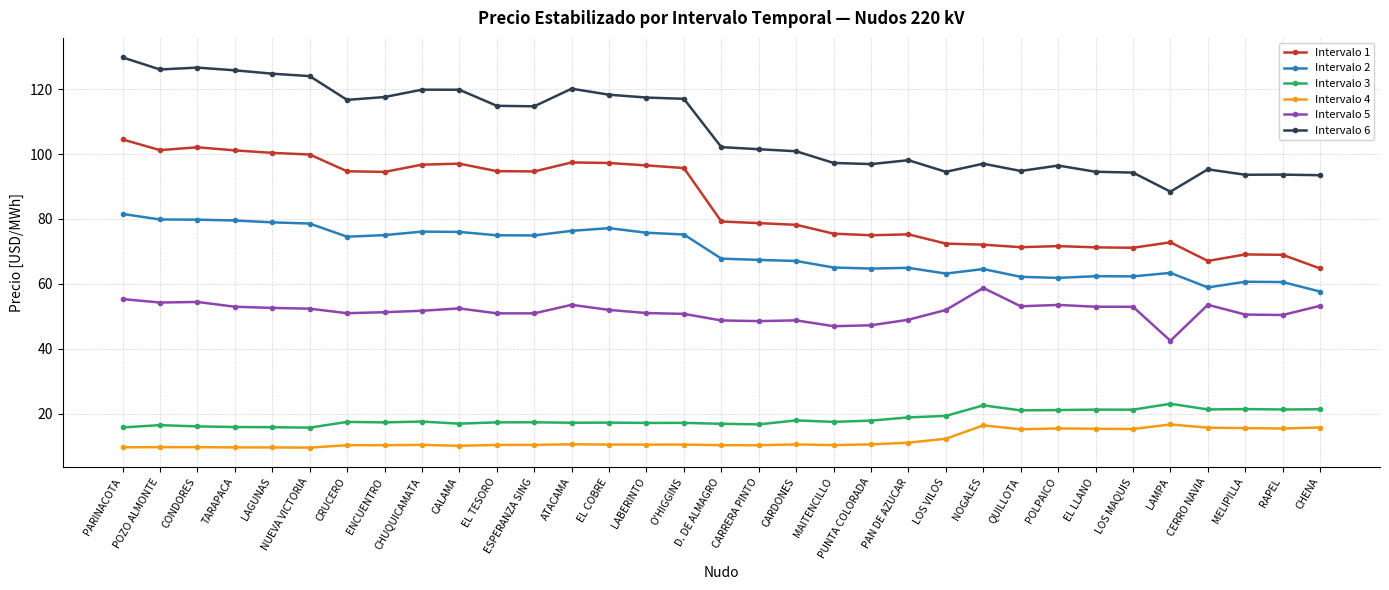

Rank the series at MAITENCILLO from highest to lowest value.

Intervalo 6, Intervalo 1, Intervalo 2, Intervalo 5, Intervalo 3, Intervalo 4